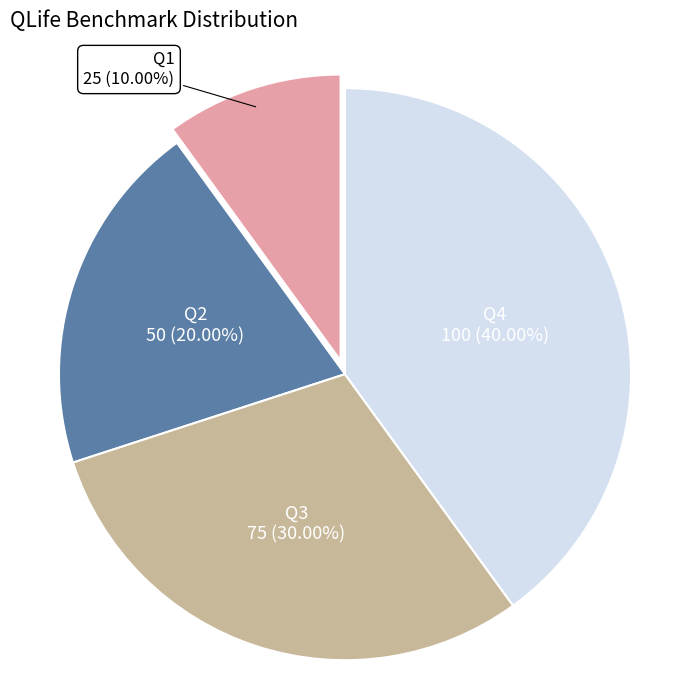

Which slice is the largest?

Q4